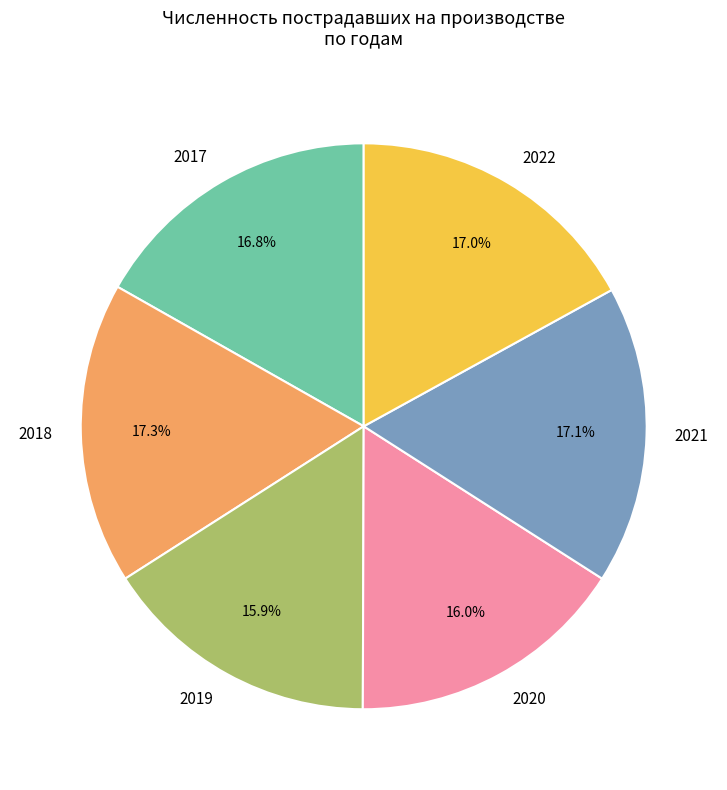

Between 2018 and 2020, which is larger?

2018